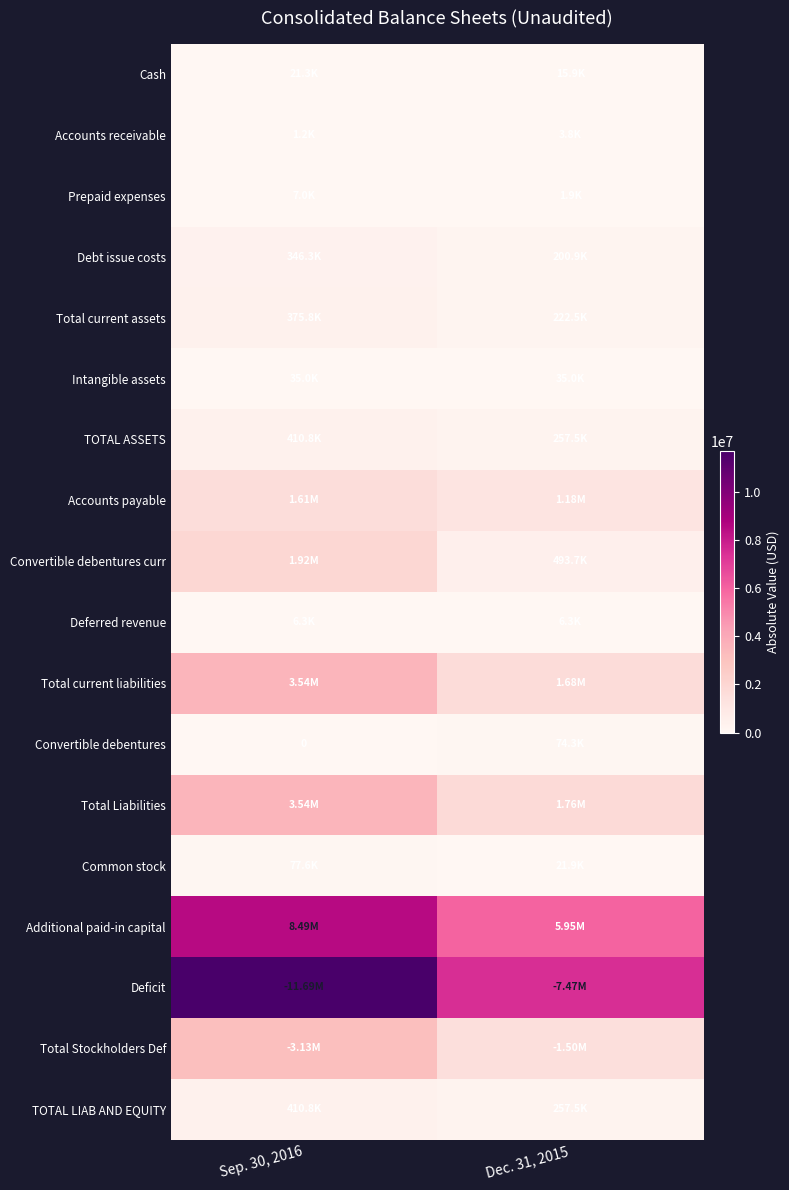

Rank the series by their maximum value, from lowest to highest.

Accounts receivable, Deferred revenue, Prepaid expenses, Cash, Intangible assets, Convertible debentures, Common stock, Debt issue costs, Total current assets, TOTAL ASSETS, TOTAL LIAB AND EQUITY, Accounts payable, Convertible debentures curr, Total Stockholders Def, Total current liabilities, Total Liabilities, Additional paid-in capital, Deficit